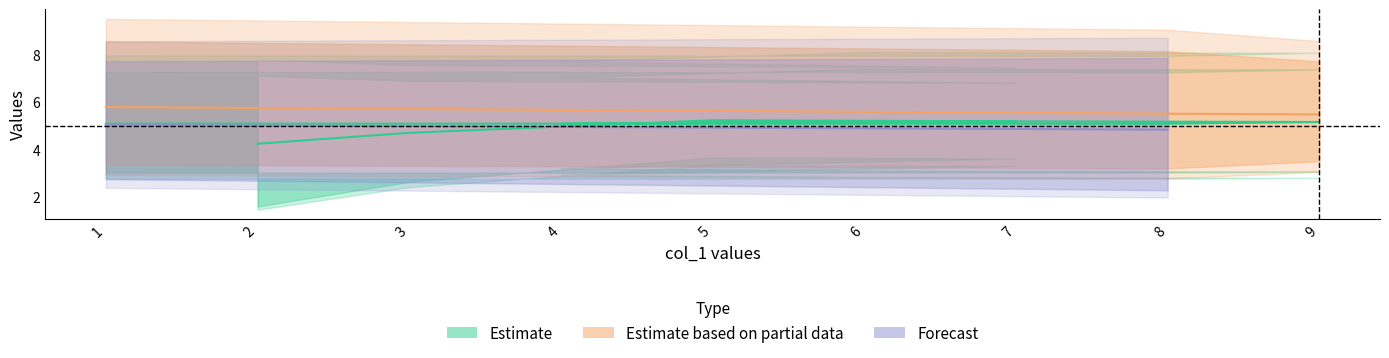

What is the total value across all series at 3?

26